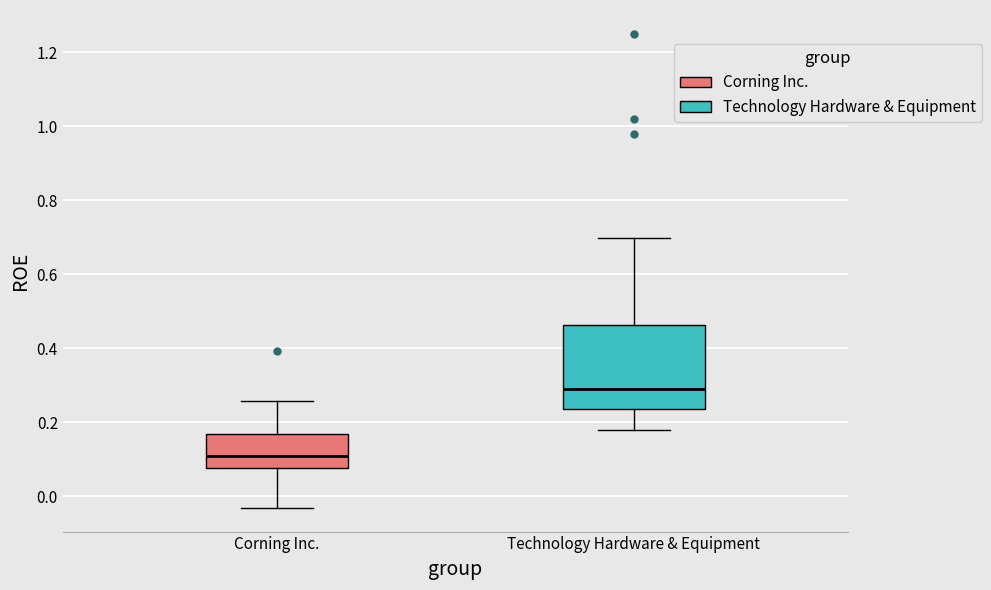

Reading left to right, read every box against the y-axis: the position of its median line, the range the box covers, and the ends of its whiskers. The values are not printed on the chart, so give them approximately, as read against the axis.

Corning Inc.: median 0.10, box 0.08 to 0.16, whiskers -0.04 to 0.26
Technology Hardware & Equipment: median 0.28, box 0.24 to 0.46, whiskers 0.18 to 0.70